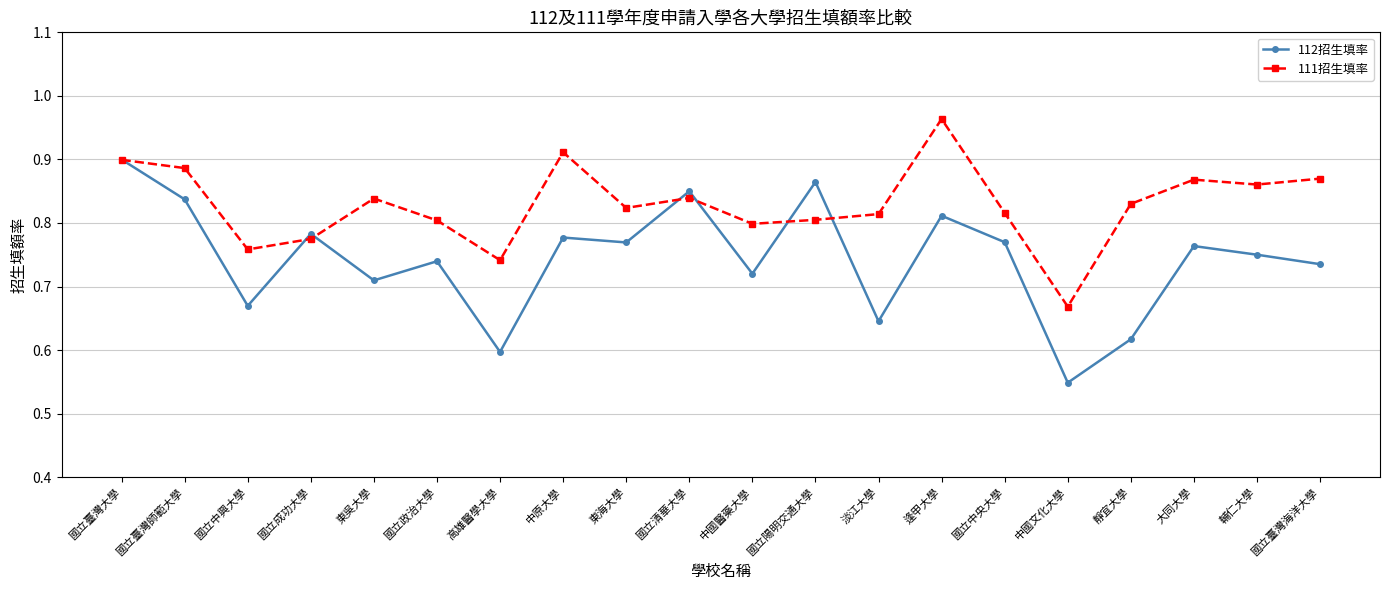

The 112招生填率 series shows 0.8 at 中原大學. True or false?

True